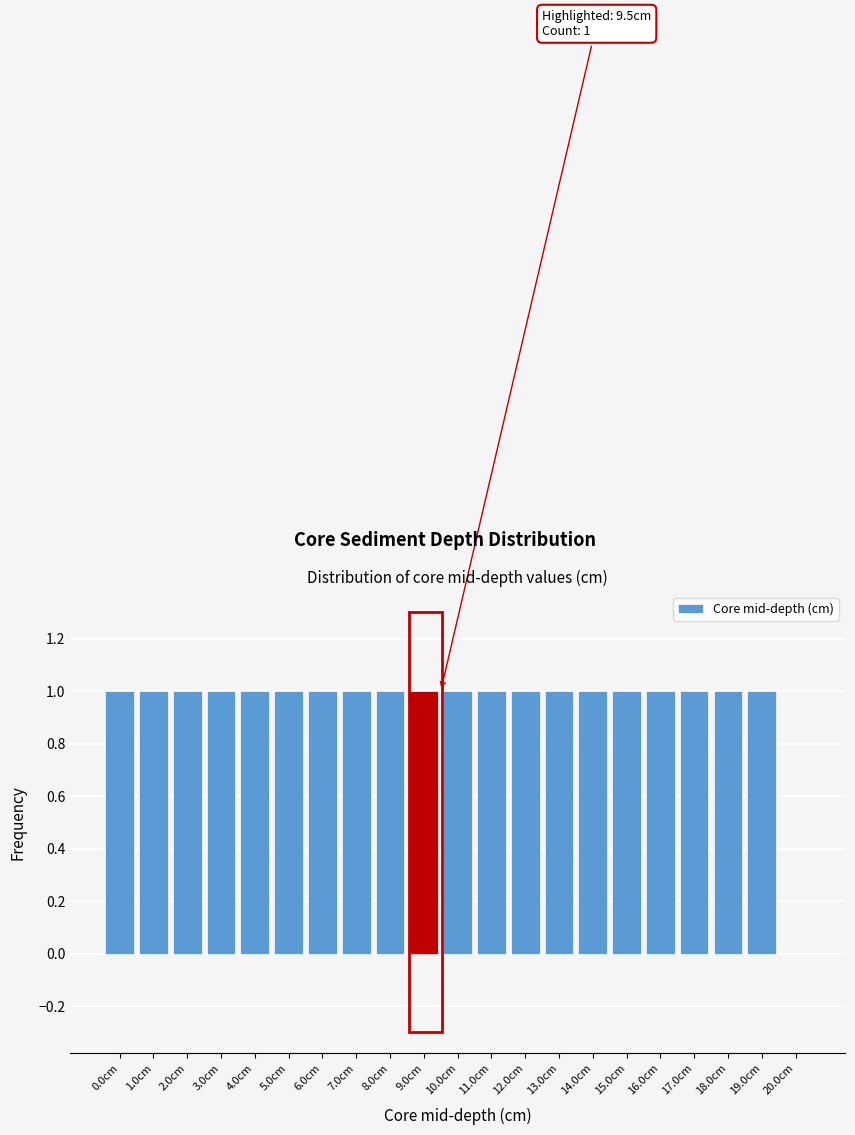

Reading left to right, list all the values displayed in this chart.

0.0cm=1	1.0cm=1	2.0cm=1	3.0cm=1	4.0cm=1	5.0cm=1	6.0cm=1	7.0cm=1	8.0cm=1	9.0cm=1	10.0cm=1	11.0cm=1	12.0cm=1	13.0cm=1	14.0cm=1	15.0cm=1	16.0cm=1	17.0cm=1	18.0cm=1	19.0cm=1	20.0cm=0